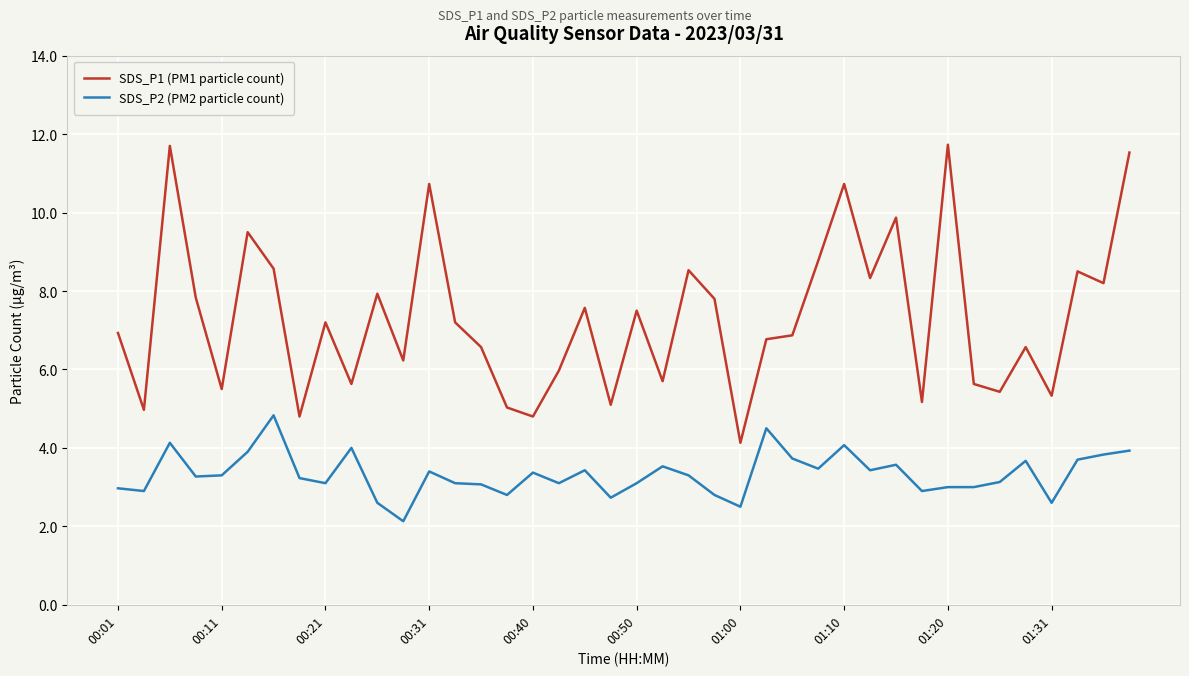

What is the maximum value shown in the chart?

11.7